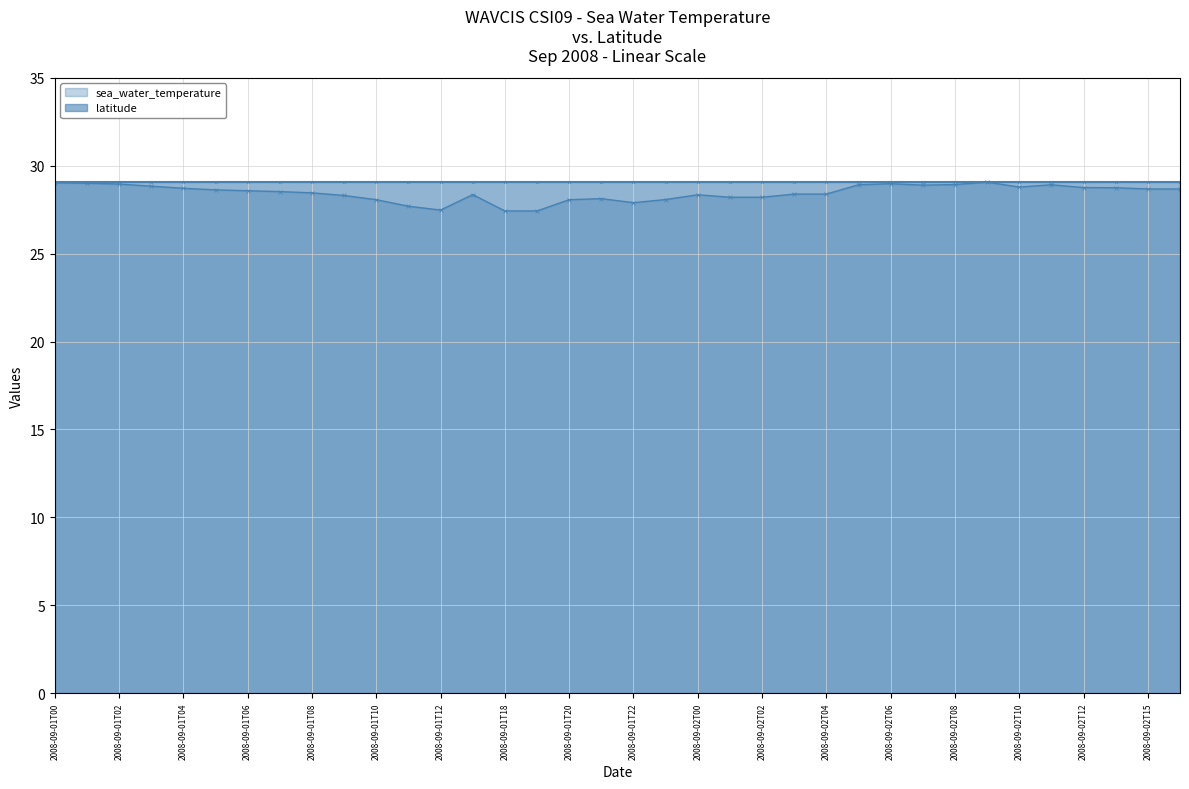

The value of sea_water_temperature at 19 is 28.1. True or false?

True